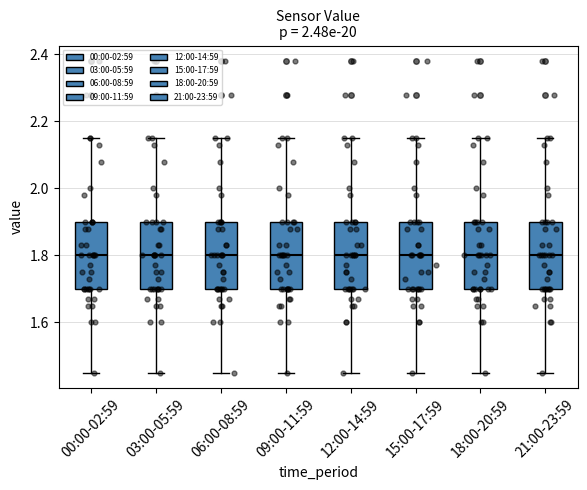

Reading left to right, read every box against the y-axis: the position of its median line, the range the box covers, and the ends of its whiskers. The values are not printed on the chart, so give them approximately, as read against the axis.

00:00-02:59: median 1.80, box 1.70 to 1.90, whiskers 1.46 to 2.16
03:00-05:59: median 1.80, box 1.70 to 1.90, whiskers 1.46 to 2.16
06:00-08:59: median 1.80, box 1.70 to 1.90, whiskers 1.46 to 2.16
09:00-11:59: median 1.80, box 1.70 to 1.90, whiskers 1.46 to 2.16
12:00-14:59: median 1.80, box 1.70 to 1.90, whiskers 1.46 to 2.16
15:00-17:59: median 1.80, box 1.70 to 1.90, whiskers 1.46 to 2.16
18:00-20:59: median 1.80, box 1.70 to 1.90, whiskers 1.46 to 2.16
21:00-23:59: median 1.80, box 1.70 to 1.90, whiskers 1.46 to 2.16